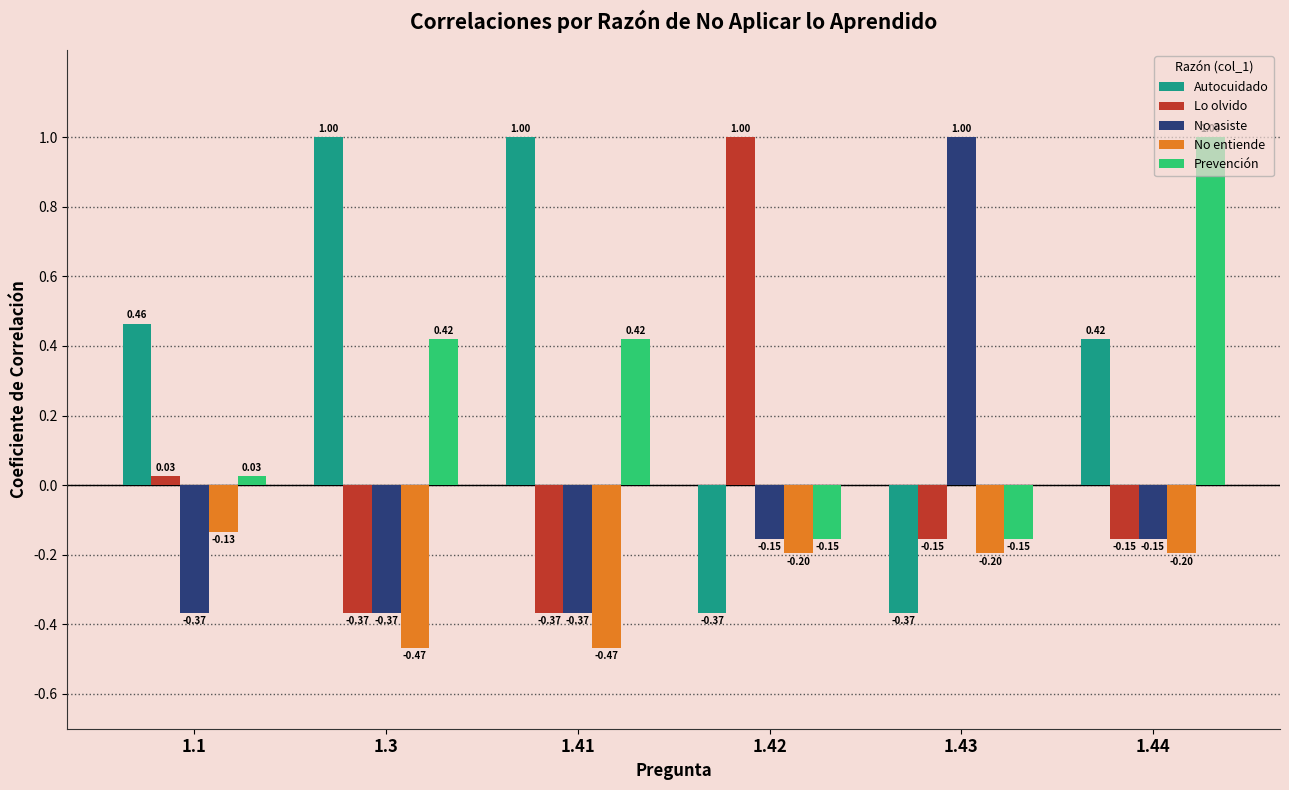

Read the Prevención value at 1.42.

-0.2